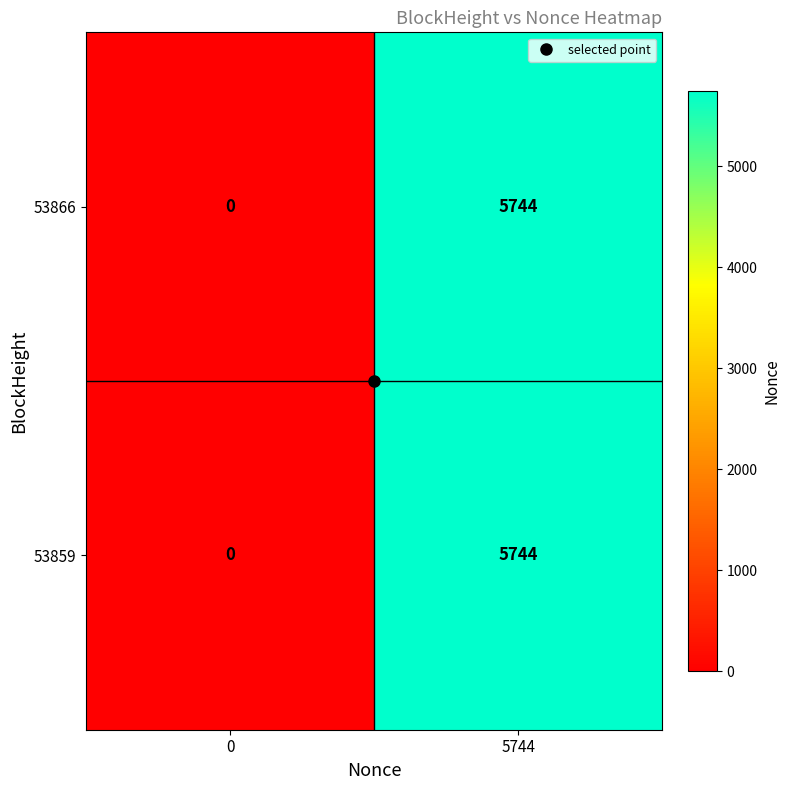

At how many categories does at least one series exceed 417?

1